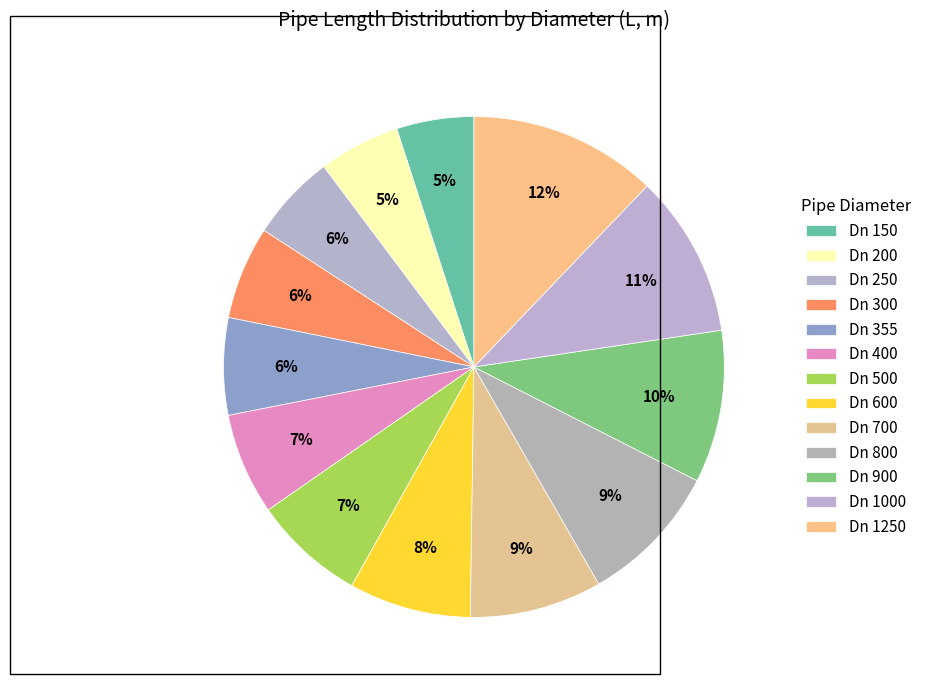

Is it true that Dn 800 is 9% of the pie?

True